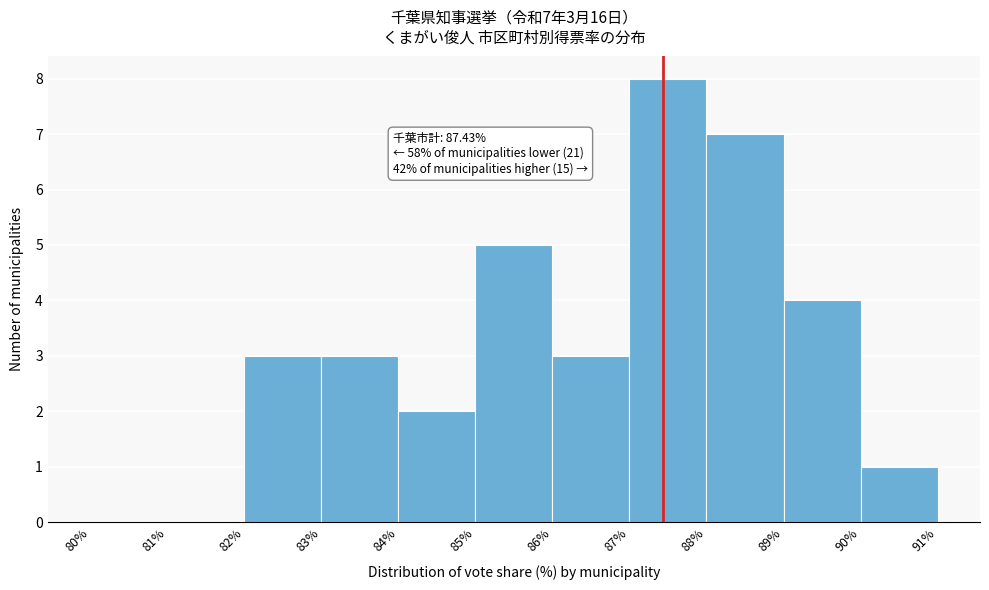

Over which range of the x-axis is the bar tallest?

87% to 88%